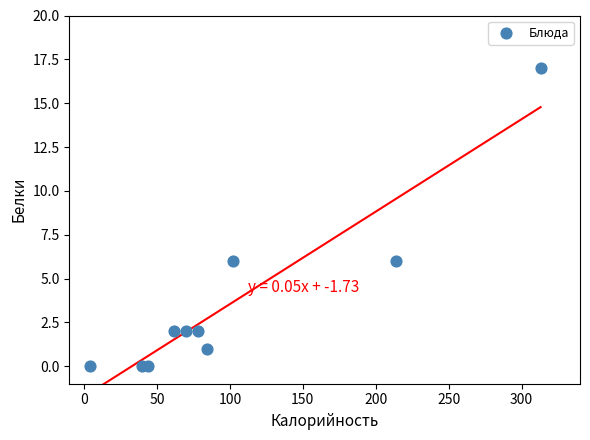

What is the average X value?

101